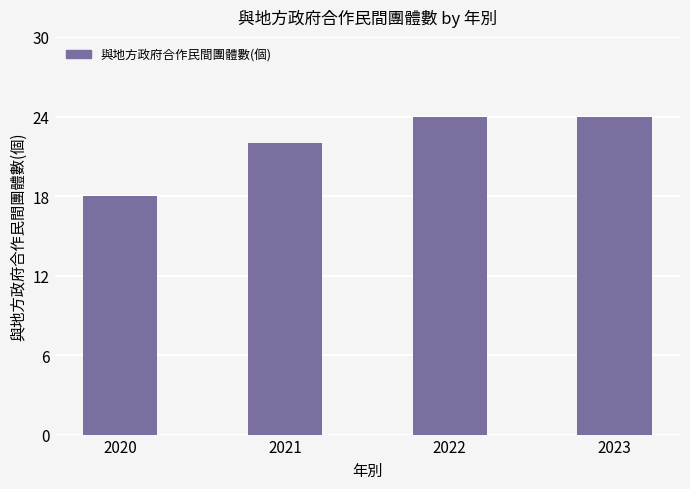

Reading left to right, transcribe all the data shown in this chart.

18	22	24	24